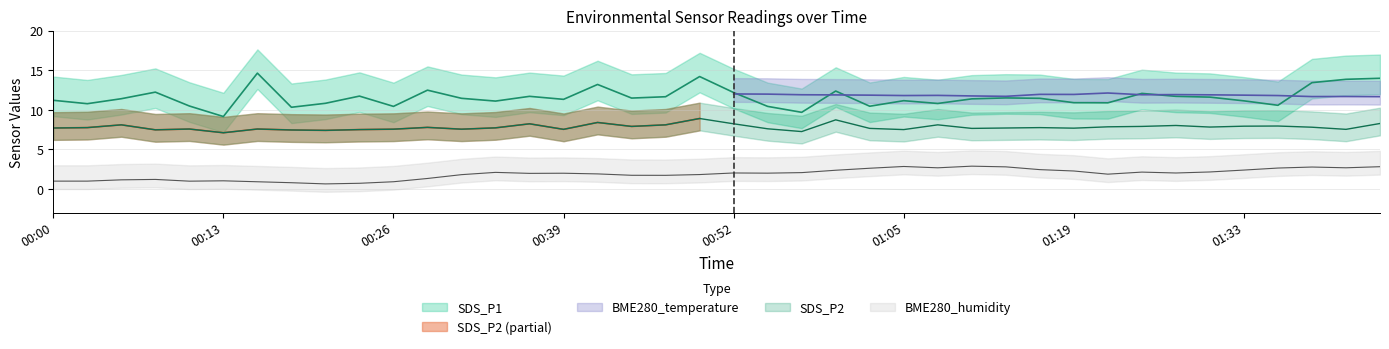

What is the difference between the second highest and second lowest values in the BME280_humidity series?

2.1